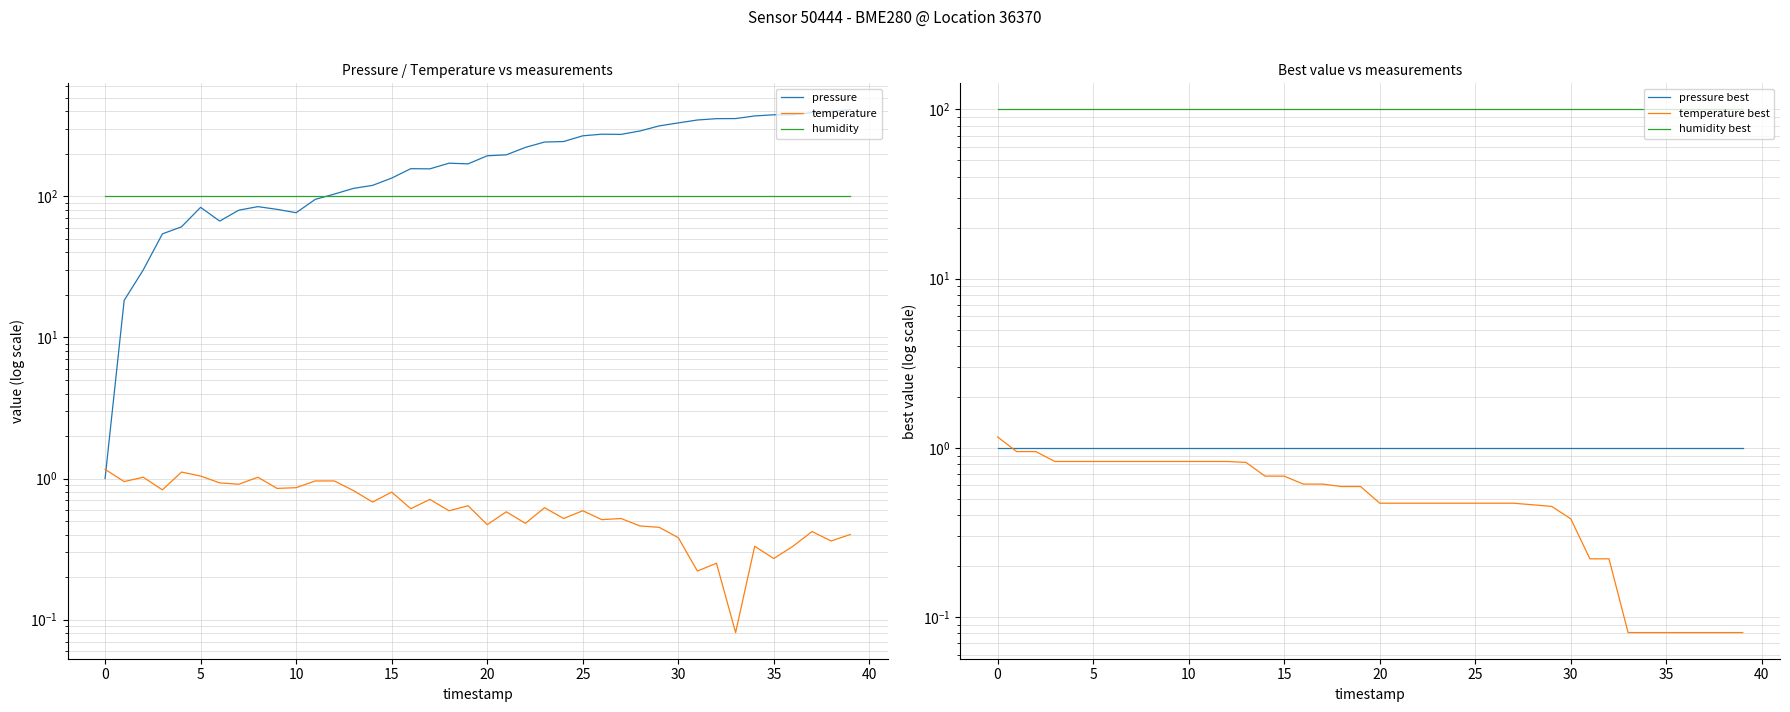

What is the maximum value for humidity best?

100.0